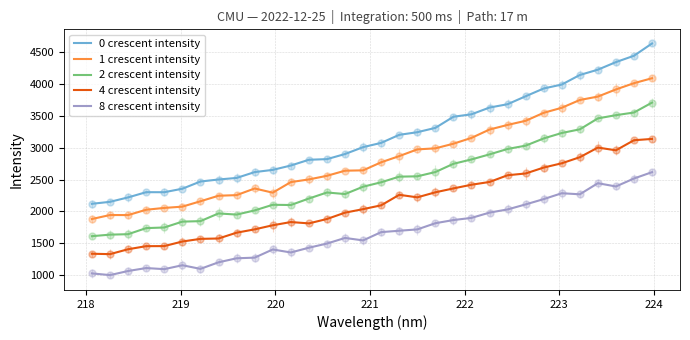

Which series has the widest spread of values?

0 crescent intensity